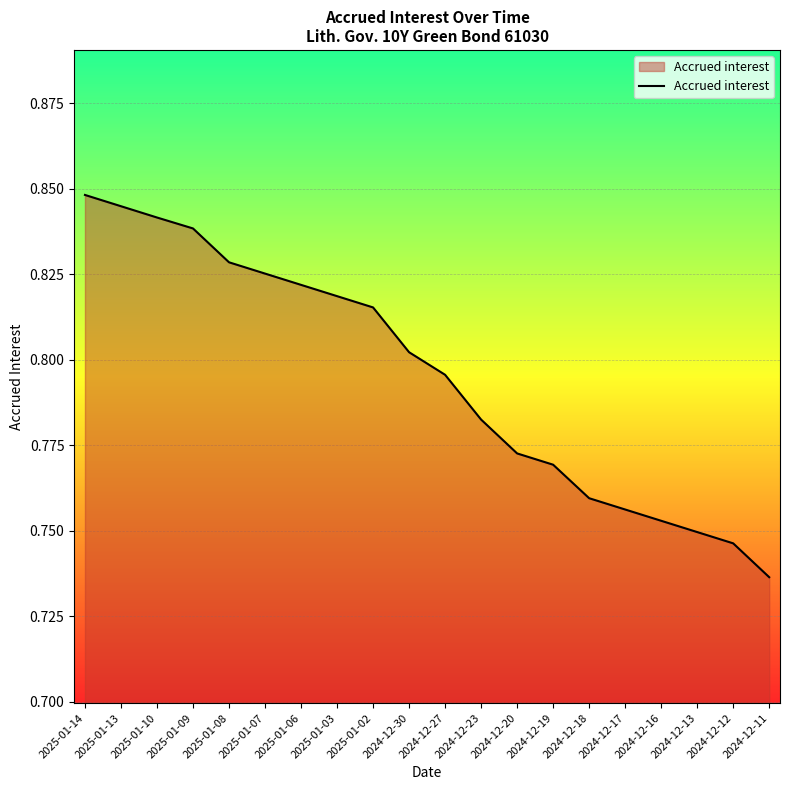

Where is the data nearest to the value 0?

2024-12-11